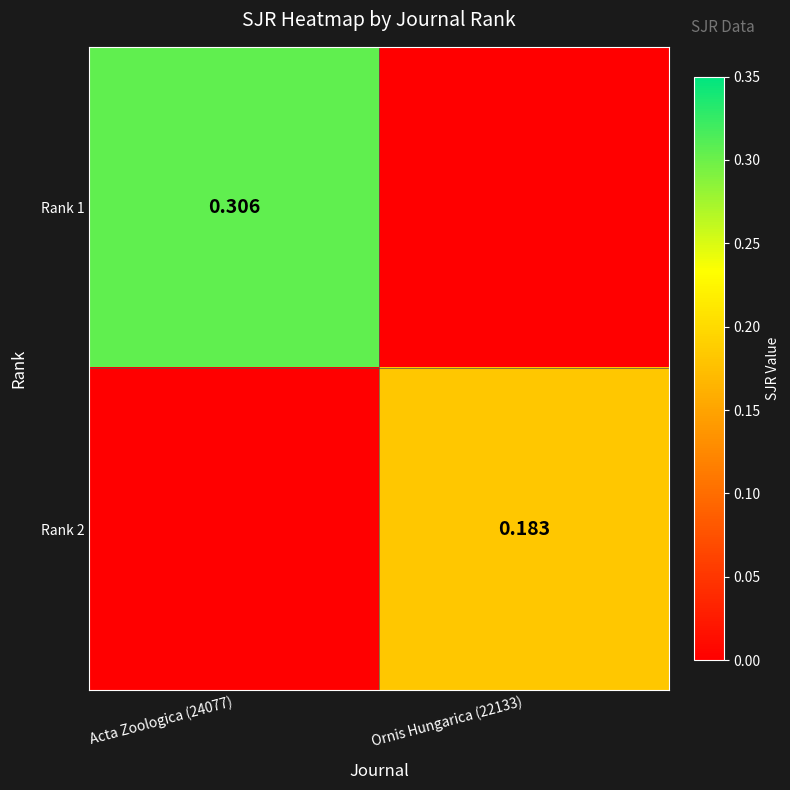

Which series has the widest spread of values?

Rank 1